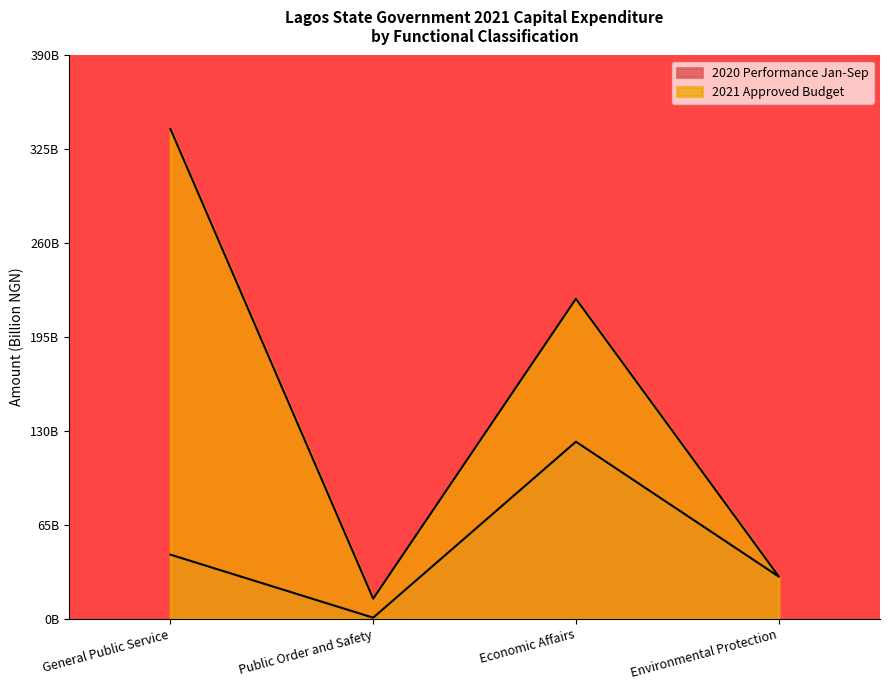

At which category is the sum across all series the highest?

General Public Service